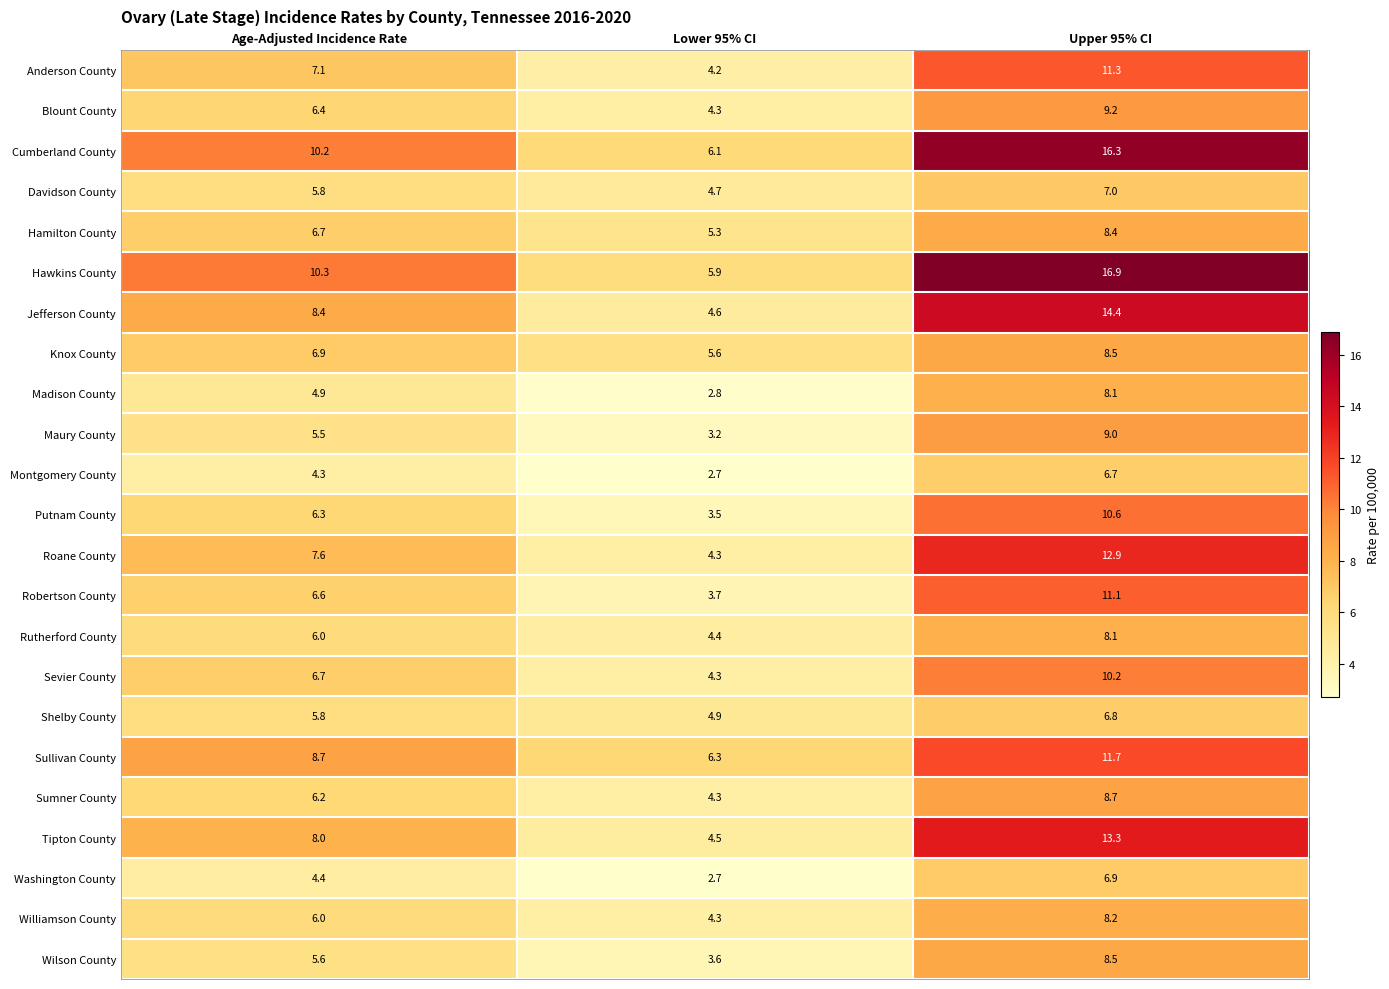

How many distinct data groups are displayed?

23